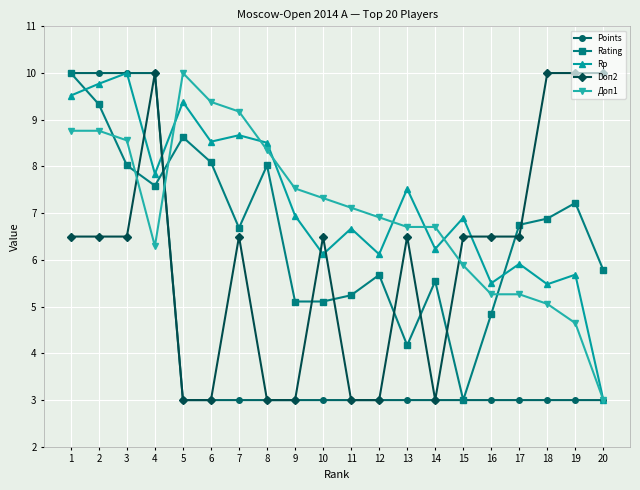

At how many categories does at least one series exceed 6?

20